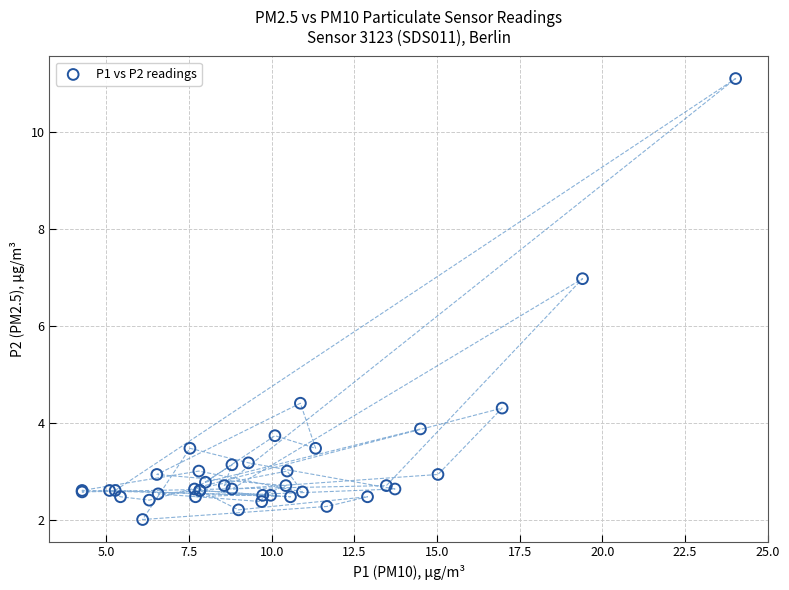

What Y value in the scatter plot is closest to 6?

7.0